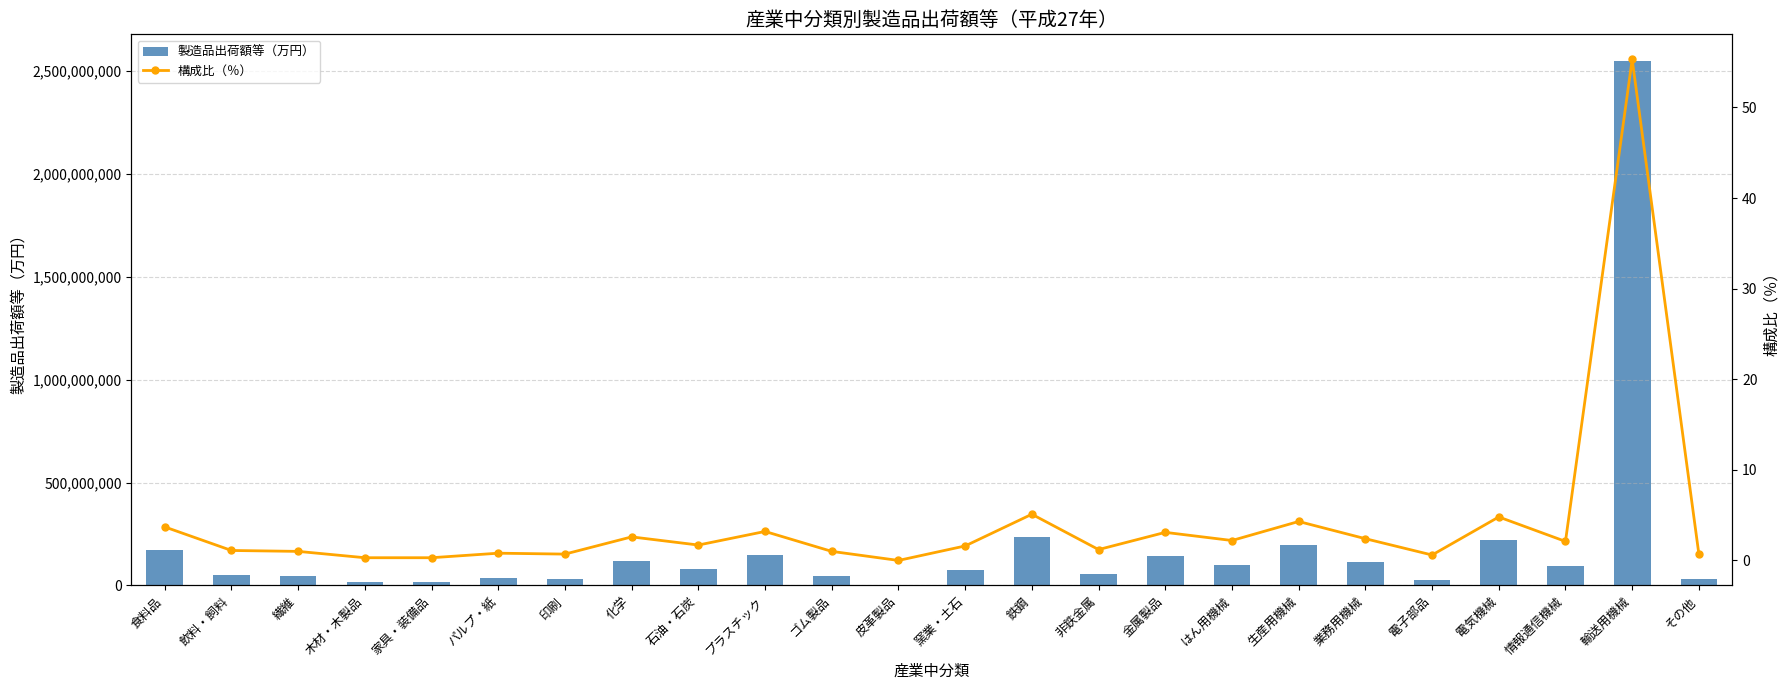

What is the difference between the maximum and minimum values in the 構成比（％） series?

55.3